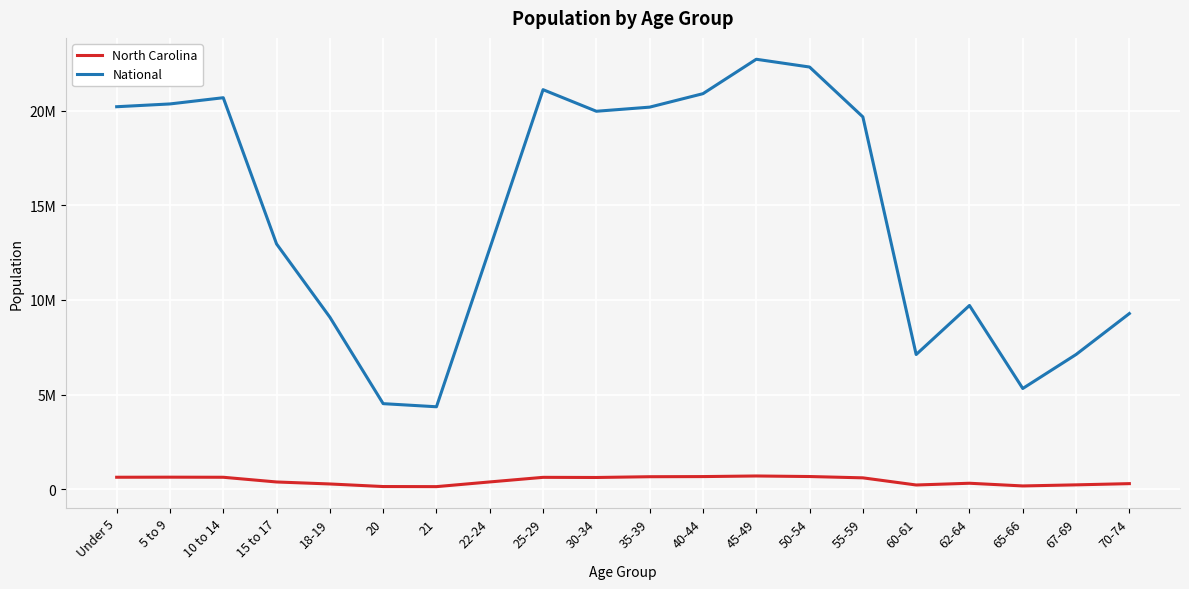

True or false: National and North Carolina cross at least once.

False